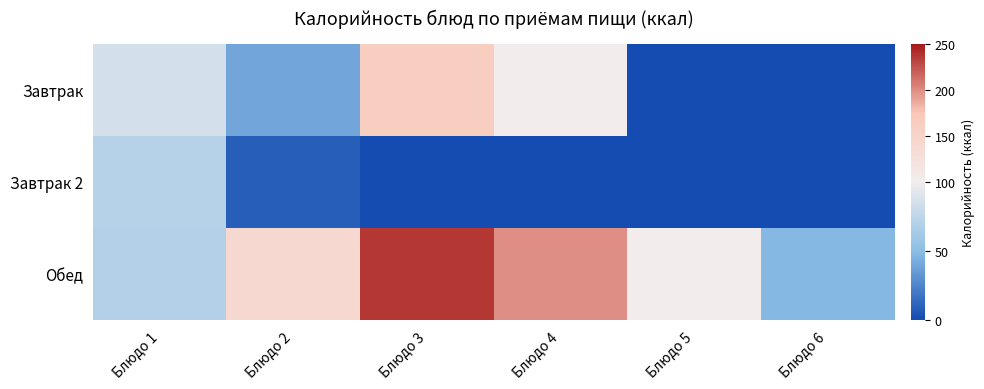

True or false: Обед has a value of 100.0 at Блюдо 5.

True